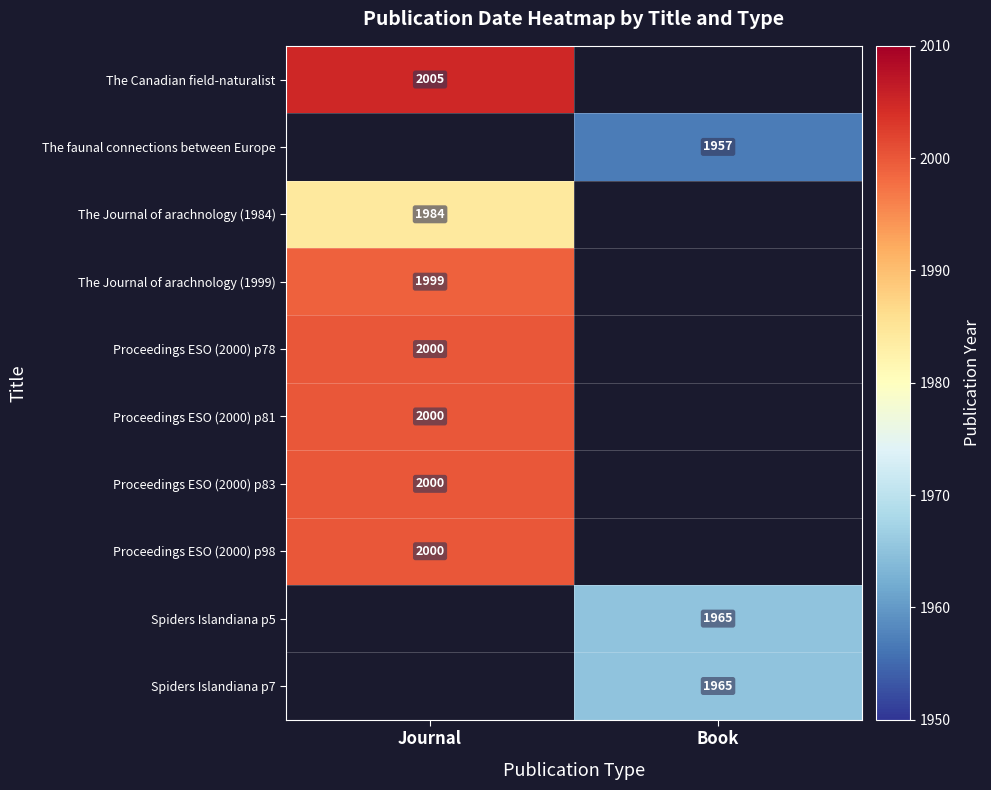

The Proceedings ESO (2000) p83 series shows 808 at Journal. True or false?

False